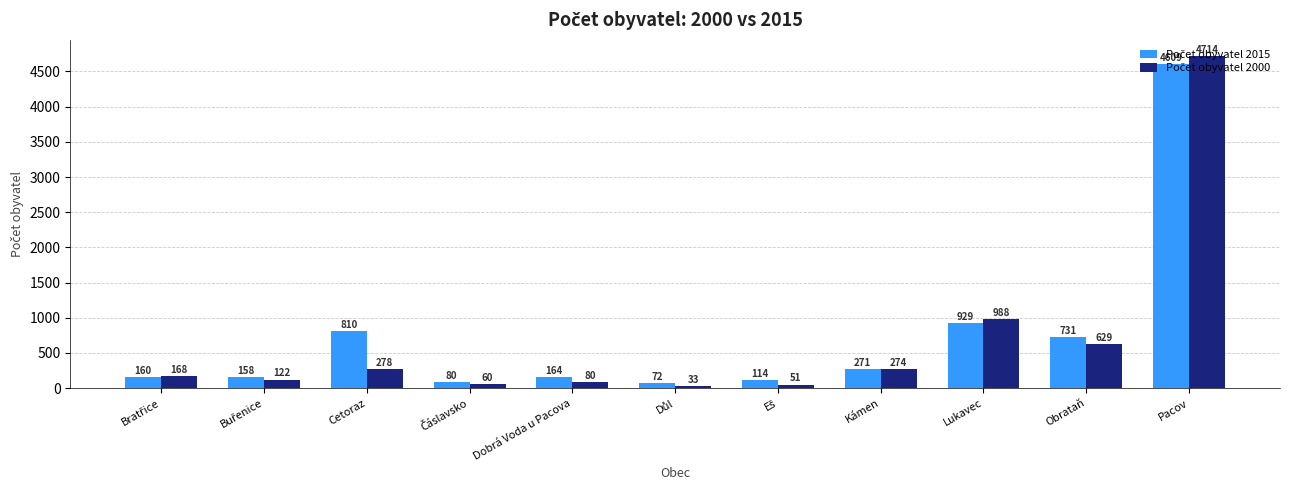

At which category is the sum across all series the highest?

Pacov